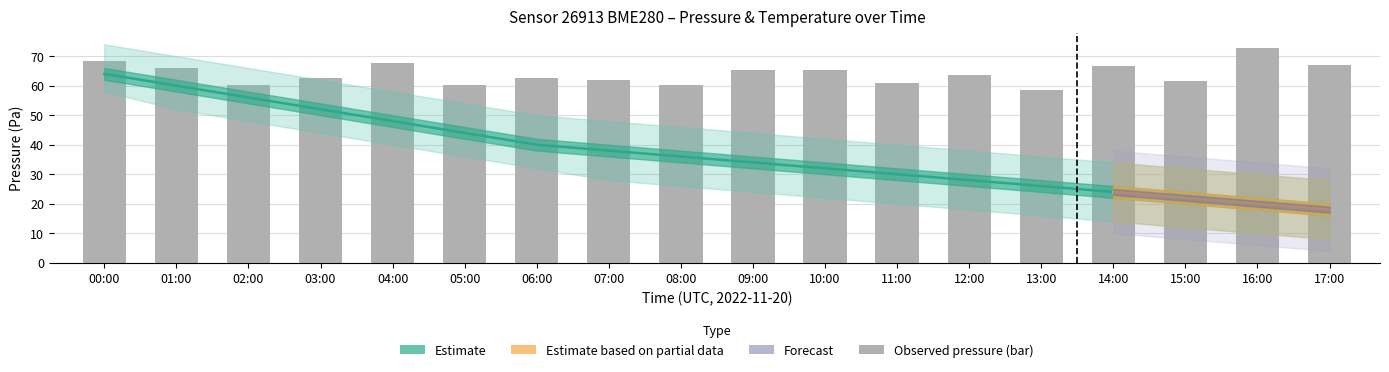

Does the chart contain any negative values?

No